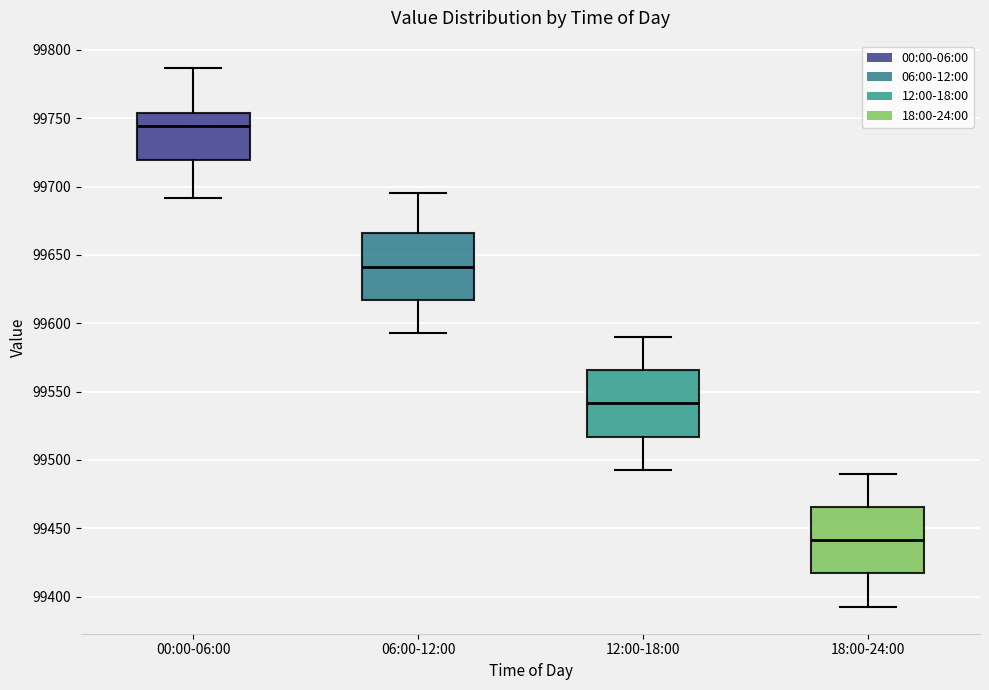

Reading left to right, transcribe this box plot: for each box, give where its median line is, the range the box spans, and where its two whiskers end, as read against the y-axis. The values are not printed on the chart, so give them approximately, as read against the axis.

00:00-06:00: median 99745, box 99720 to 99755, whiskers 99690 to 99785
06:00-12:00: median 99640, box 99615 to 99665, whiskers 99595 to 99695
12:00-18:00: median 99540, box 99515 to 99565, whiskers 99495 to 99590
18:00-24:00: median 99440, box 99415 to 99465, whiskers 99395 to 99490